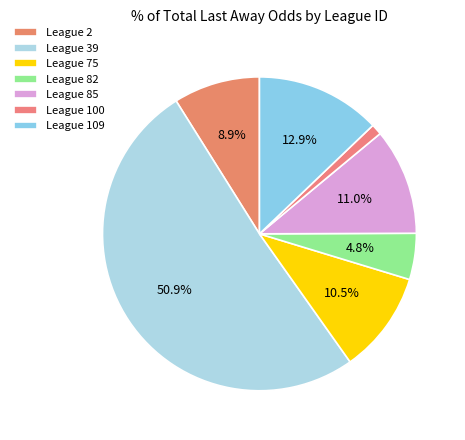

Count the number of slices in the pie.

7